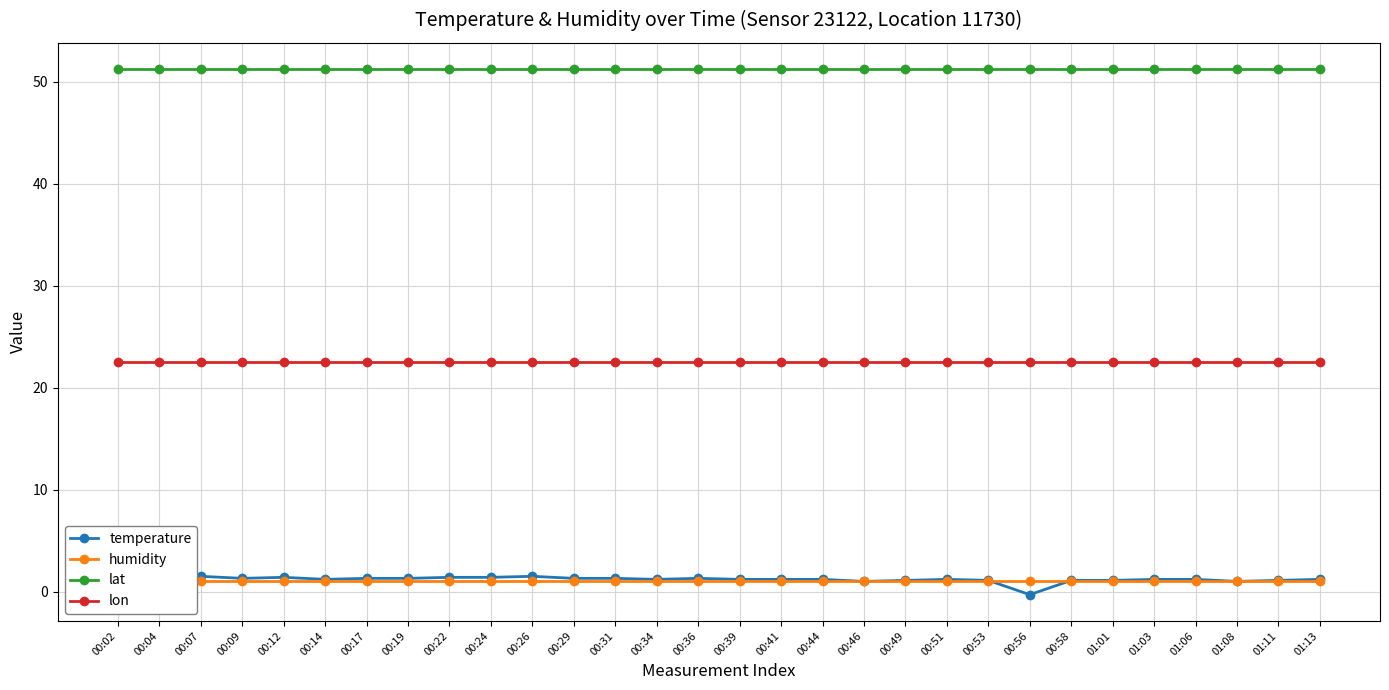

The value of lat at 00:17 is 51.2. True or false?

True